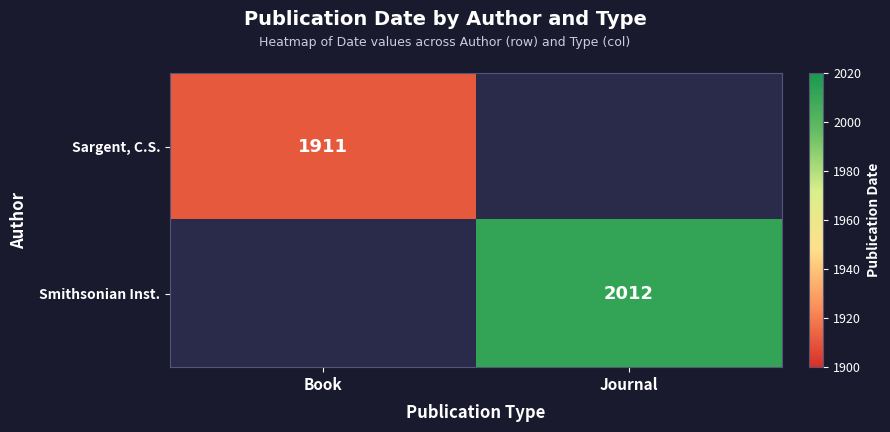

Is the value of Smithsonian Inst. at Journal greater than the value of Sargent, C.S. at Book?

Yes